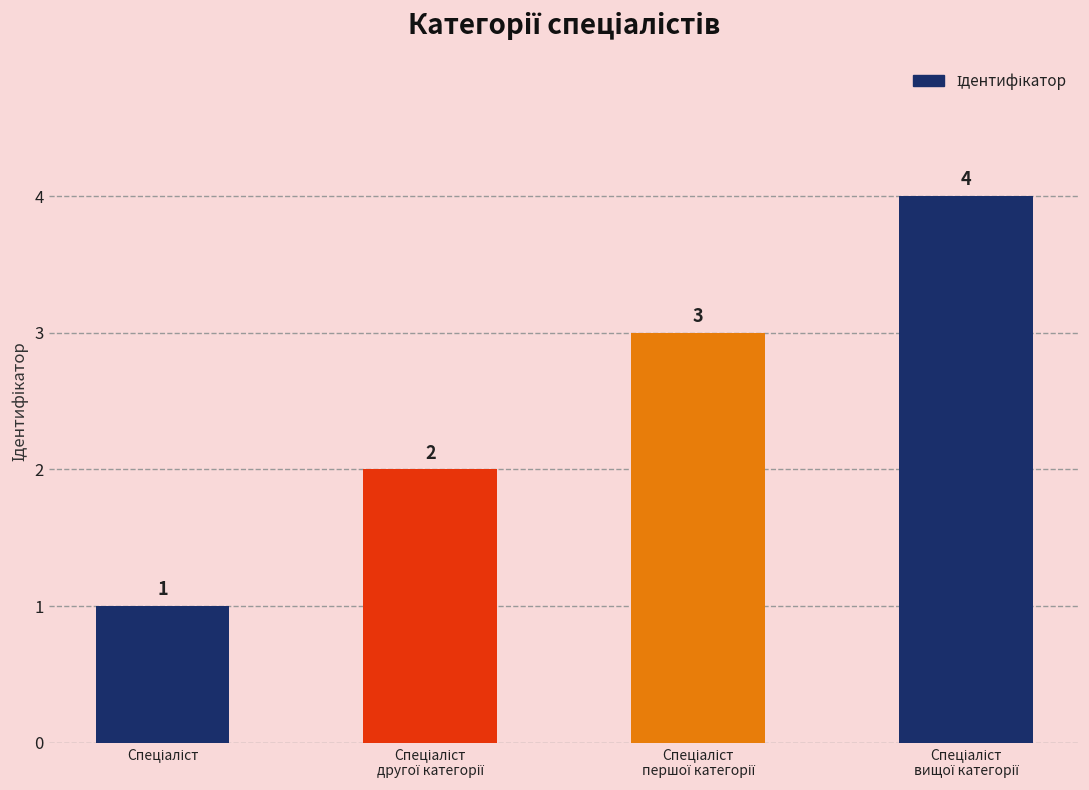

Count the values in the range 2 to 4.

3